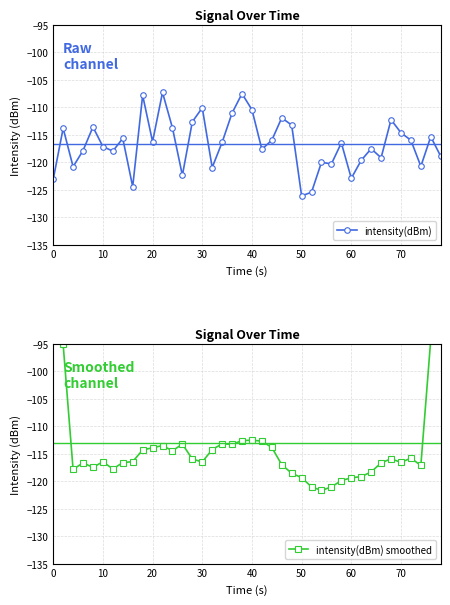

True or false: intensity(dBm) has a value of -163.1 at 20.

False